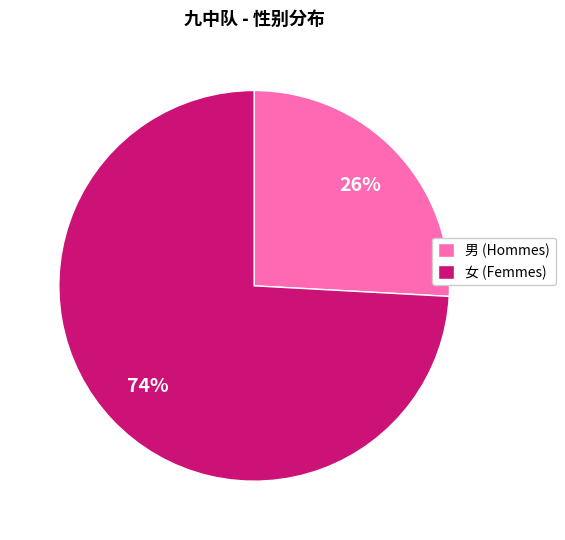

Which category has the smallest portion of the pie?

男